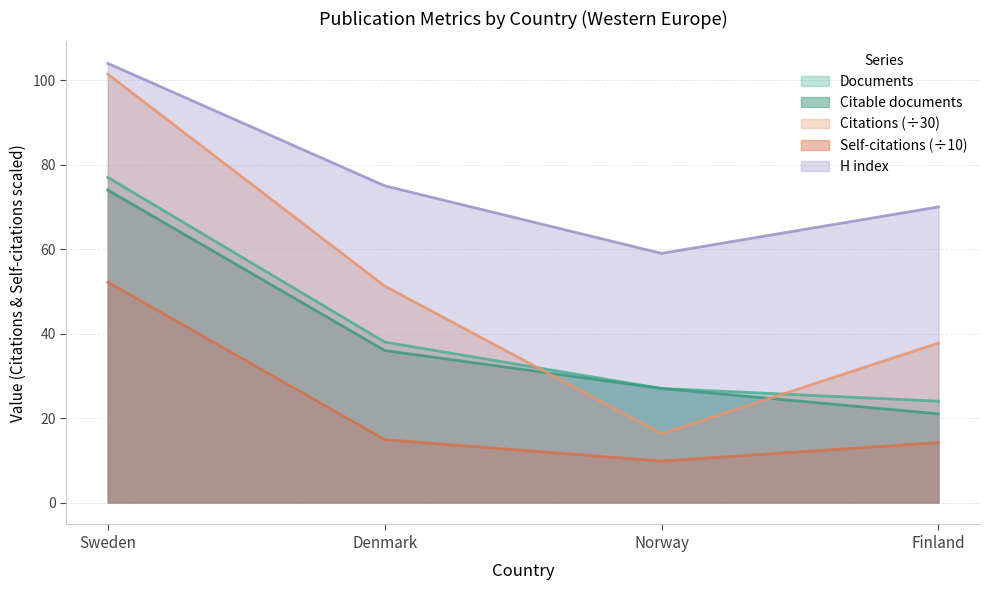

True or false: H index and Documents intersect in this chart.

False